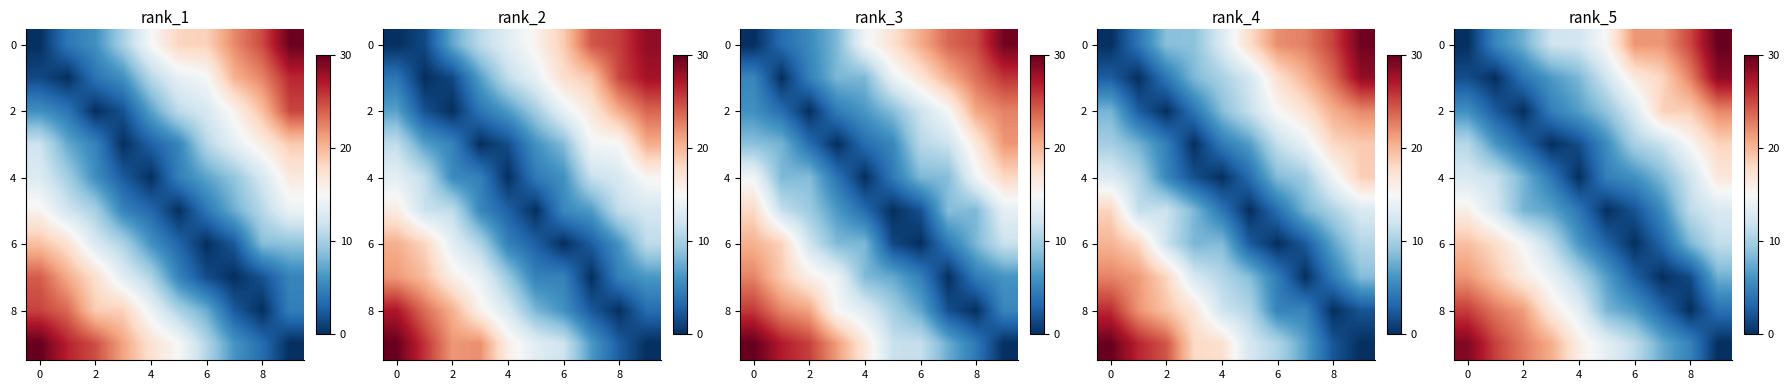

At which category is the sum across all series the highest?

9